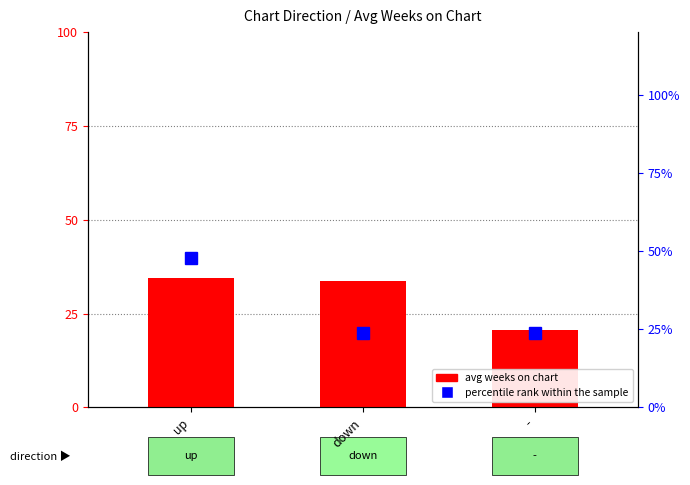

Count the number of data series in this chart.

2